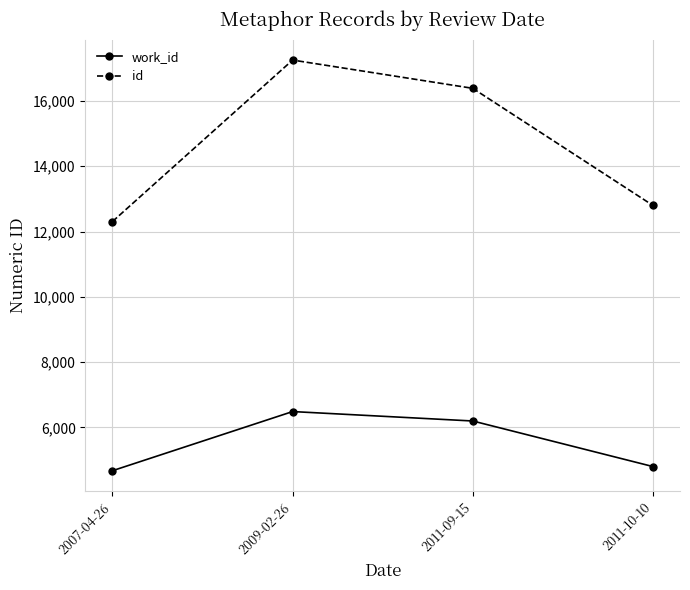

What is the approximate value of id at 2011-09-15, to the nearest 10?

16390